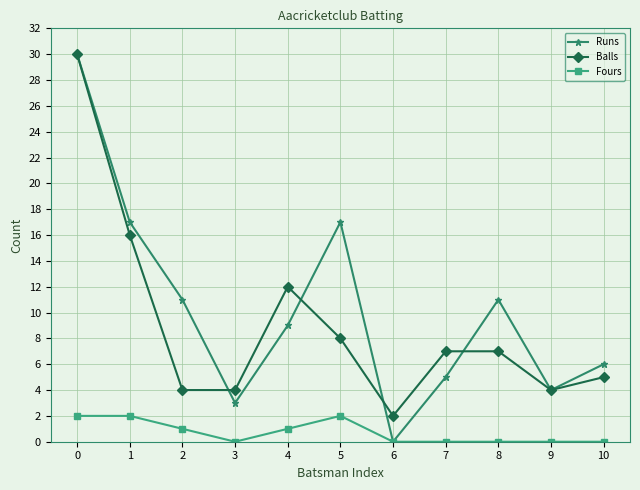

Which series has the largest range (max minus min)?

Runs